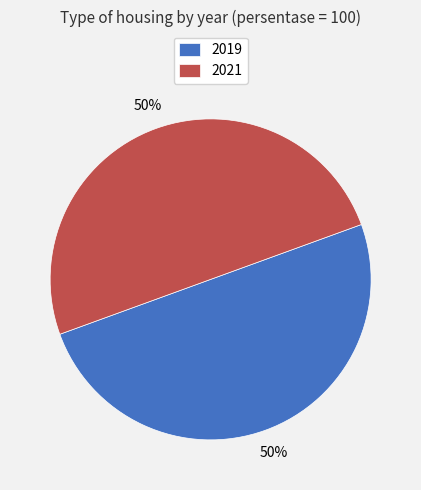

What percentage is the 2019 slice, to the nearest percent?

50%